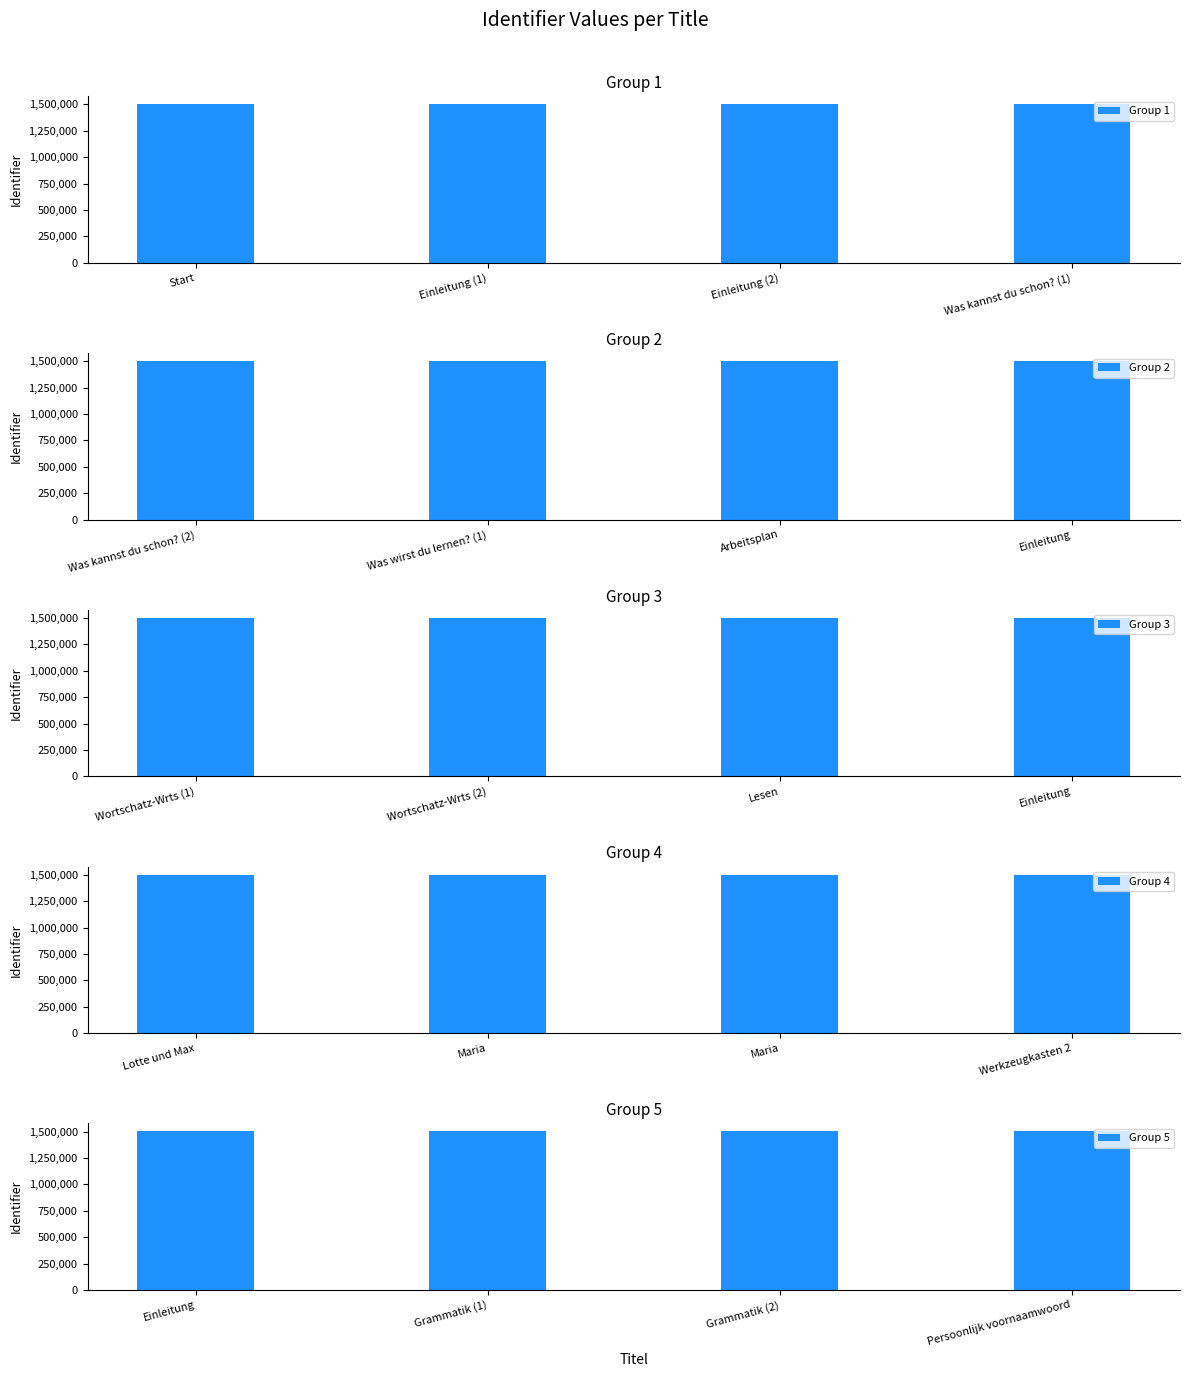

What is the difference between the maximum and minimum values in the Group 2 series?

2079